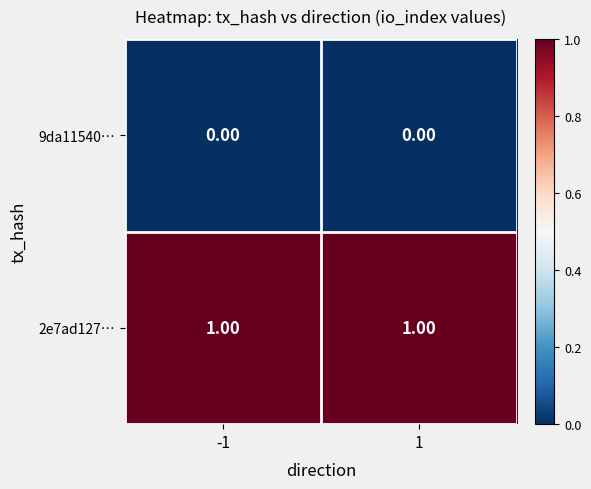

Rank the series by their maximum value, from lowest to highest.

9da11540…, 2e7ad127…